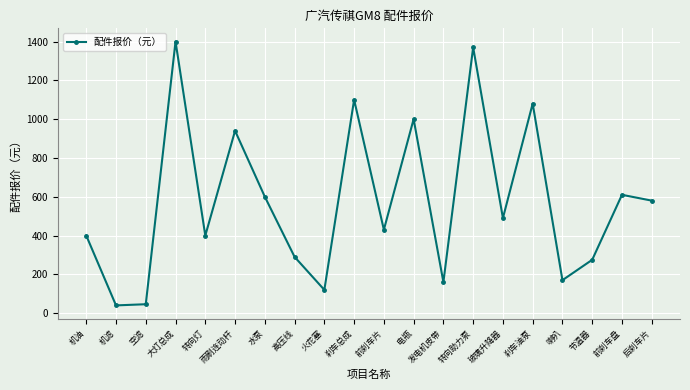

Approximately how many times larger is the value at 电瓶 compared to 水泵?

1.7